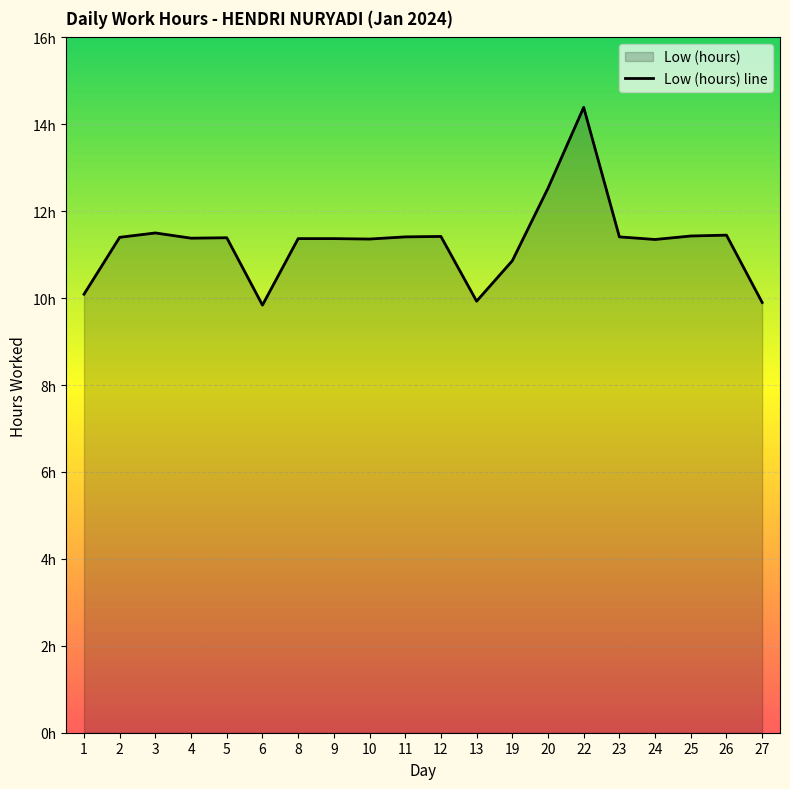

What is the value of the 4th point from the left?

11.4